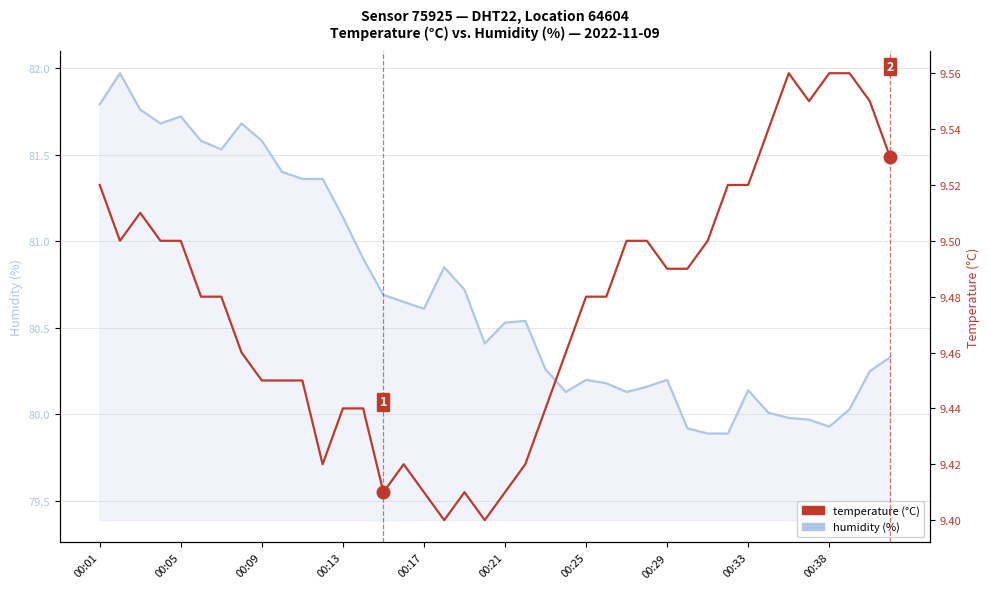

What is the lowest value of the temperature series?

9.4